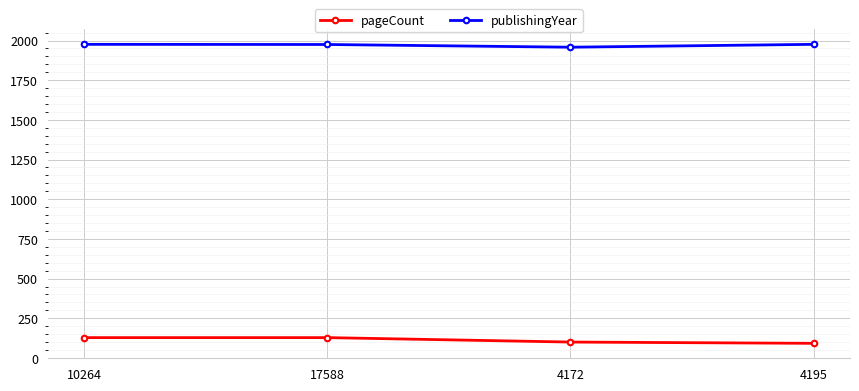

What is the difference between the maximum and minimum values in the publishingYear series?

18